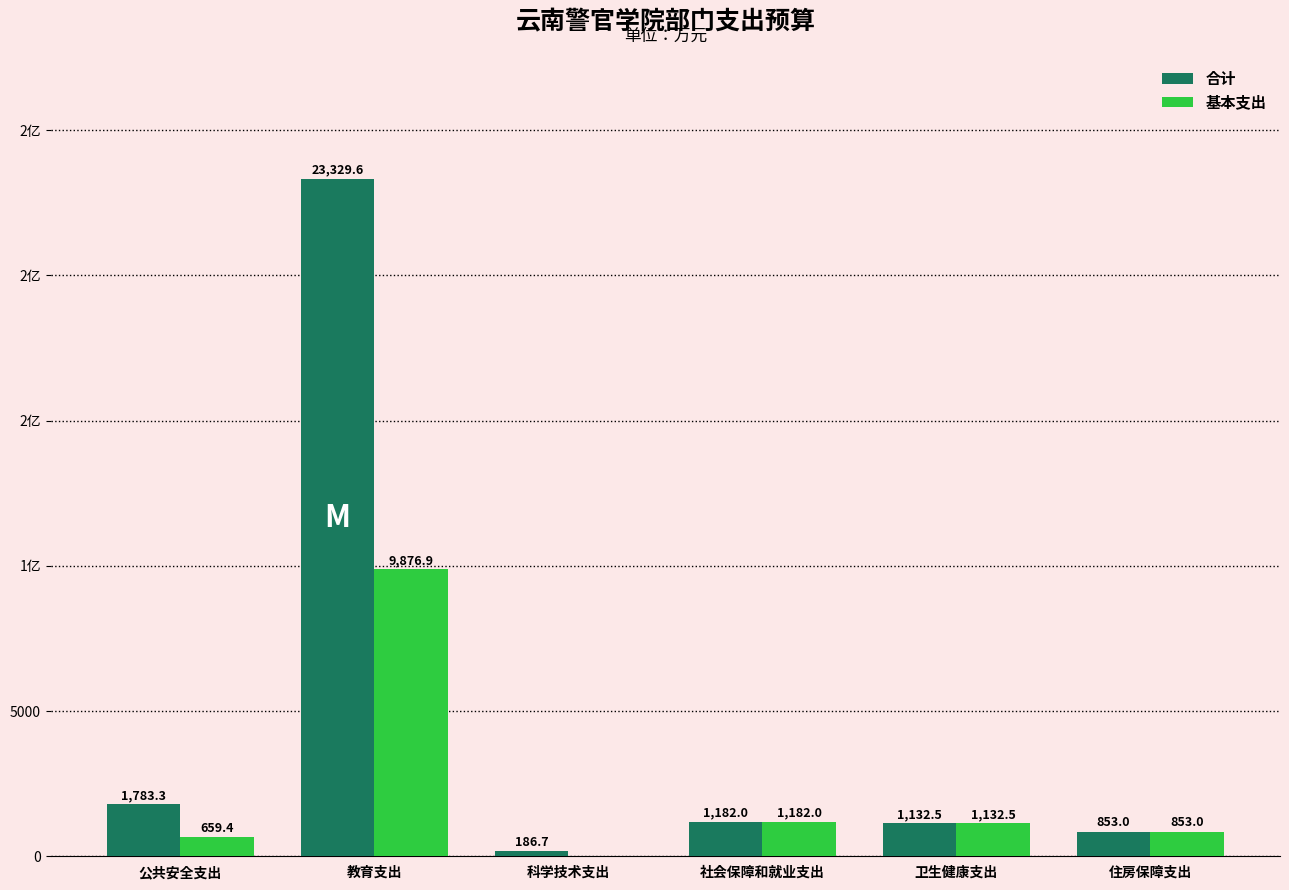

What is the difference between the maximum and minimum values in the 基本支出 series?

9876.9